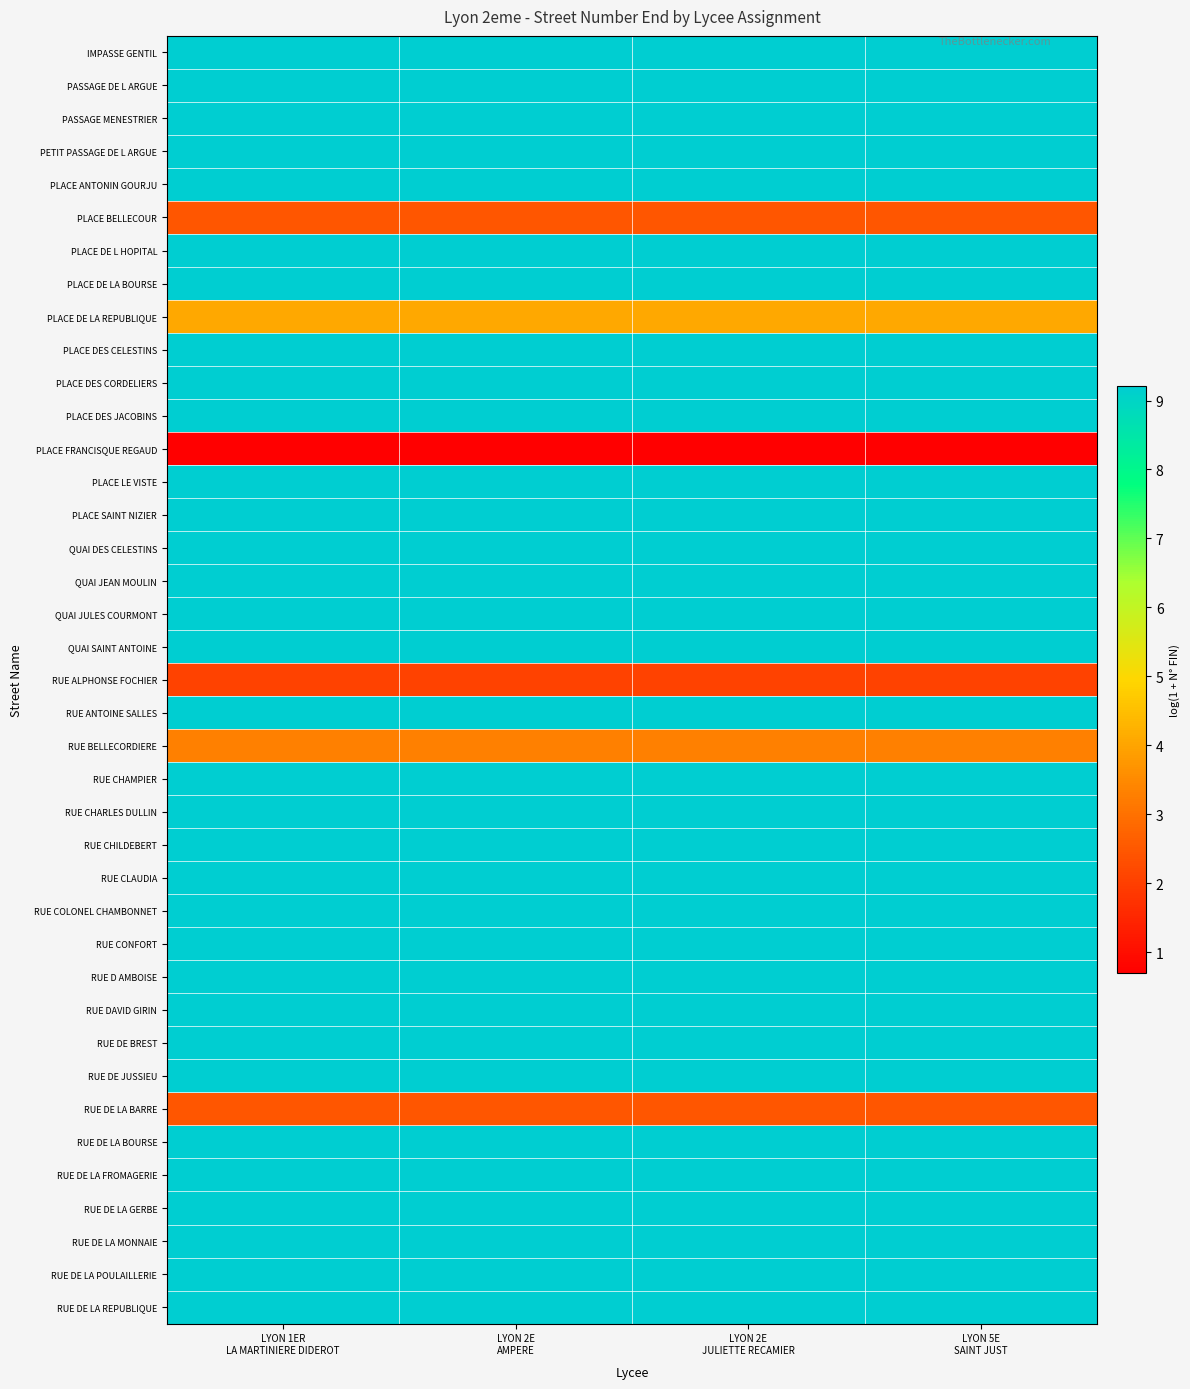

Reading left to right, transcribe all the data shown in this chart.

IMPASSE GENTIL: LYON 1ER
LA MARTINIERE DIDEROT=9.2	LYON 2E
AMPERE=9.2	LYON 2E
JULIETTE RECAMIER=9.2	LYON 5E
SAINT JUST=9.2
PASSAGE DE L ARGUE: LYON 1ER
LA MARTINIERE DIDEROT=9.2	LYON 2E
AMPERE=9.2	LYON 2E
JULIETTE RECAMIER=9.2	LYON 5E
SAINT JUST=9.2
PASSAGE MENESTRIER: LYON 1ER
LA MARTINIERE DIDEROT=9.2	LYON 2E
AMPERE=9.2	LYON 2E
JULIETTE RECAMIER=9.2	LYON 5E
SAINT JUST=9.2
PETIT PASSAGE DE L ARGUE: LYON 1ER
LA MARTINIERE DIDEROT=9.2	LYON 2E
AMPERE=9.2	LYON 2E
JULIETTE RECAMIER=9.2	LYON 5E
SAINT JUST=9.2
PLACE ANTONIN GOURJU: LYON 1ER
LA MARTINIERE DIDEROT=9.2	LYON 2E
AMPERE=9.2	LYON 2E
JULIETTE RECAMIER=9.2	LYON 5E
SAINT JUST=9.2
PLACE BELLECOUR: LYON 1ER
LA MARTINIERE DIDEROT=2.5	LYON 2E
AMPERE=2.5	LYON 2E
JULIETTE RECAMIER=2.5	LYON 5E
SAINT JUST=2.5
PLACE DE L HOPITAL: LYON 1ER
LA MARTINIERE DIDEROT=9.2	LYON 2E
AMPERE=9.2	LYON 2E
JULIETTE RECAMIER=9.2	LYON 5E
SAINT JUST=9.2
PLACE DE LA BOURSE: LYON 1ER
LA MARTINIERE DIDEROT=9.2	LYON 2E
AMPERE=9.2	LYON 2E
JULIETTE RECAMIER=9.2	LYON 5E
SAINT JUST=9.2
PLACE DE LA REPUBLIQUE: LYON 1ER
LA MARTINIERE DIDEROT=4.1	LYON 2E
AMPERE=4.1	LYON 2E
JULIETTE RECAMIER=4.1	LYON 5E
SAINT JUST=4.1
PLACE DES CELESTINS: LYON 1ER
LA MARTINIERE DIDEROT=9.2	LYON 2E
AMPERE=9.2	LYON 2E
JULIETTE RECAMIER=9.2	LYON 5E
SAINT JUST=9.2
PLACE DES CORDELIERS: LYON 1ER
LA MARTINIERE DIDEROT=9.2	LYON 2E
AMPERE=9.2	LYON 2E
JULIETTE RECAMIER=9.2	LYON 5E
SAINT JUST=9.2
PLACE DES JACOBINS: LYON 1ER
LA MARTINIERE DIDEROT=9.2	LYON 2E
AMPERE=9.2	LYON 2E
JULIETTE RECAMIER=9.2	LYON 5E
SAINT JUST=9.2
PLACE FRANCISQUE REGAUD: LYON 1ER
LA MARTINIERE DIDEROT=0.7	LYON 2E
AMPERE=0.7	LYON 2E
JULIETTE RECAMIER=0.7	LYON 5E
SAINT JUST=0.7
PLACE LE VISTE: LYON 1ER
LA MARTINIERE DIDEROT=9.2	LYON 2E
AMPERE=9.2	LYON 2E
JULIETTE RECAMIER=9.2	LYON 5E
SAINT JUST=9.2
PLACE SAINT NIZIER: LYON 1ER
LA MARTINIERE DIDEROT=9.2	LYON 2E
AMPERE=9.2	LYON 2E
JULIETTE RECAMIER=9.2	LYON 5E
SAINT JUST=9.2
QUAI DES CELESTINS: LYON 1ER
LA MARTINIERE DIDEROT=9.2	LYON 2E
AMPERE=9.2	LYON 2E
JULIETTE RECAMIER=9.2	LYON 5E
SAINT JUST=9.2
QUAI JEAN MOULIN: LYON 1ER
LA MARTINIERE DIDEROT=9.2	LYON 2E
AMPERE=9.2	LYON 2E
JULIETTE RECAMIER=9.2	LYON 5E
SAINT JUST=9.2
QUAI JULES COURMONT: LYON 1ER
LA MARTINIERE DIDEROT=9.2	LYON 2E
AMPERE=9.2	LYON 2E
JULIETTE RECAMIER=9.2	LYON 5E
SAINT JUST=9.2
QUAI SAINT ANTOINE: LYON 1ER
LA MARTINIERE DIDEROT=9.2	LYON 2E
AMPERE=9.2	LYON 2E
JULIETTE RECAMIER=9.2	LYON 5E
SAINT JUST=9.2
RUE ALPHONSE FOCHIER: LYON 1ER
LA MARTINIERE DIDEROT=2.1	LYON 2E
AMPERE=2.1	LYON 2E
JULIETTE RECAMIER=2.1	LYON 5E
SAINT JUST=2.1
RUE ANTOINE SALLES: LYON 1ER
LA MARTINIERE DIDEROT=9.2	LYON 2E
AMPERE=9.2	LYON 2E
JULIETTE RECAMIER=9.2	LYON 5E
SAINT JUST=9.2
RUE BELLECORDIERE: LYON 1ER
LA MARTINIERE DIDEROT=3.3	LYON 2E
AMPERE=3.3	LYON 2E
JULIETTE RECAMIER=3.3	LYON 5E
SAINT JUST=3.3
RUE CHAMPIER: LYON 1ER
LA MARTINIERE DIDEROT=9.2	LYON 2E
AMPERE=9.2	LYON 2E
JULIETTE RECAMIER=9.2	LYON 5E
SAINT JUST=9.2
RUE CHARLES DULLIN: LYON 1ER
LA MARTINIERE DIDEROT=9.2	LYON 2E
AMPERE=9.2	LYON 2E
JULIETTE RECAMIER=9.2	LYON 5E
SAINT JUST=9.2
RUE CHILDEBERT: LYON 1ER
LA MARTINIERE DIDEROT=9.2	LYON 2E
AMPERE=9.2	LYON 2E
JULIETTE RECAMIER=9.2	LYON 5E
SAINT JUST=9.2
RUE CLAUDIA: LYON 1ER
LA MARTINIERE DIDEROT=9.2	LYON 2E
AMPERE=9.2	LYON 2E
JULIETTE RECAMIER=9.2	LYON 5E
SAINT JUST=9.2
RUE COLONEL CHAMBONNET: LYON 1ER
LA MARTINIERE DIDEROT=9.2	LYON 2E
AMPERE=9.2	LYON 2E
JULIETTE RECAMIER=9.2	LYON 5E
SAINT JUST=9.2
RUE CONFORT: LYON 1ER
LA MARTINIERE DIDEROT=9.2	LYON 2E
AMPERE=9.2	LYON 2E
JULIETTE RECAMIER=9.2	LYON 5E
SAINT JUST=9.2
RUE D AMBOISE: LYON 1ER
LA MARTINIERE DIDEROT=9.2	LYON 2E
AMPERE=9.2	LYON 2E
JULIETTE RECAMIER=9.2	LYON 5E
SAINT JUST=9.2
RUE DAVID GIRIN: LYON 1ER
LA MARTINIERE DIDEROT=9.2	LYON 2E
AMPERE=9.2	LYON 2E
JULIETTE RECAMIER=9.2	LYON 5E
SAINT JUST=9.2
RUE DE BREST: LYON 1ER
LA MARTINIERE DIDEROT=9.2	LYON 2E
AMPERE=9.2	LYON 2E
JULIETTE RECAMIER=9.2	LYON 5E
SAINT JUST=9.2
RUE DE JUSSIEU: LYON 1ER
LA MARTINIERE DIDEROT=9.2	LYON 2E
AMPERE=9.2	LYON 2E
JULIETTE RECAMIER=9.2	LYON 5E
SAINT JUST=9.2
RUE DE LA BARRE: LYON 1ER
LA MARTINIERE DIDEROT=2.5	LYON 2E
AMPERE=2.5	LYON 2E
JULIETTE RECAMIER=2.5	LYON 5E
SAINT JUST=2.5
RUE DE LA BOURSE: LYON 1ER
LA MARTINIERE DIDEROT=9.2	LYON 2E
AMPERE=9.2	LYON 2E
JULIETTE RECAMIER=9.2	LYON 5E
SAINT JUST=9.2
RUE DE LA FROMAGERIE: LYON 1ER
LA MARTINIERE DIDEROT=9.2	LYON 2E
AMPERE=9.2	LYON 2E
JULIETTE RECAMIER=9.2	LYON 5E
SAINT JUST=9.2
RUE DE LA GERBE: LYON 1ER
LA MARTINIERE DIDEROT=9.2	LYON 2E
AMPERE=9.2	LYON 2E
JULIETTE RECAMIER=9.2	LYON 5E
SAINT JUST=9.2
RUE DE LA MONNAIE: LYON 1ER
LA MARTINIERE DIDEROT=9.2	LYON 2E
AMPERE=9.2	LYON 2E
JULIETTE RECAMIER=9.2	LYON 5E
SAINT JUST=9.2
RUE DE LA POULAILLERIE: LYON 1ER
LA MARTINIERE DIDEROT=9.2	LYON 2E
AMPERE=9.2	LYON 2E
JULIETTE RECAMIER=9.2	LYON 5E
SAINT JUST=9.2
RUE DE LA REPUBLIQUE: LYON 1ER
LA MARTINIERE DIDEROT=9.2	LYON 2E
AMPERE=9.2	LYON 2E
JULIETTE RECAMIER=9.2	LYON 5E
SAINT JUST=9.2